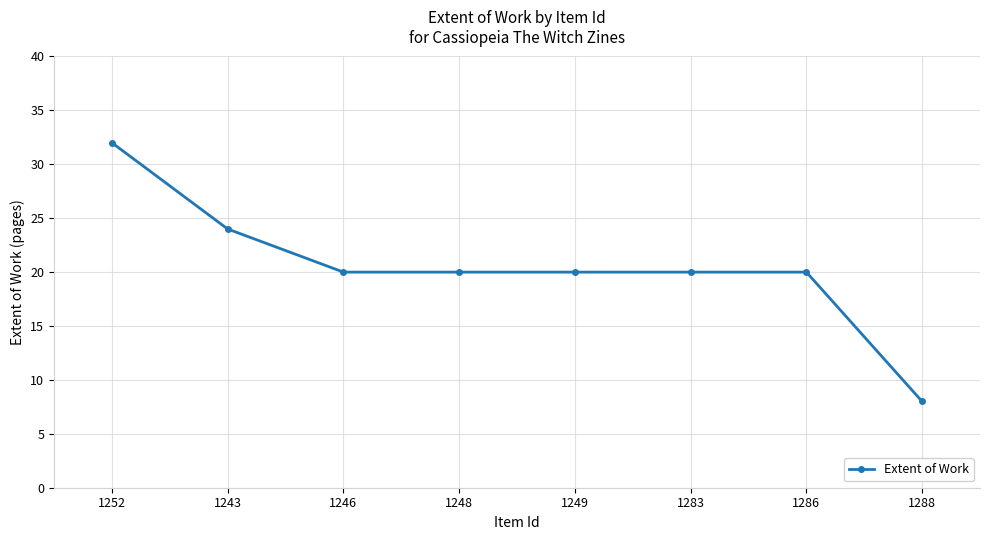

Which label corresponds to the smallest value in the chart?

1288